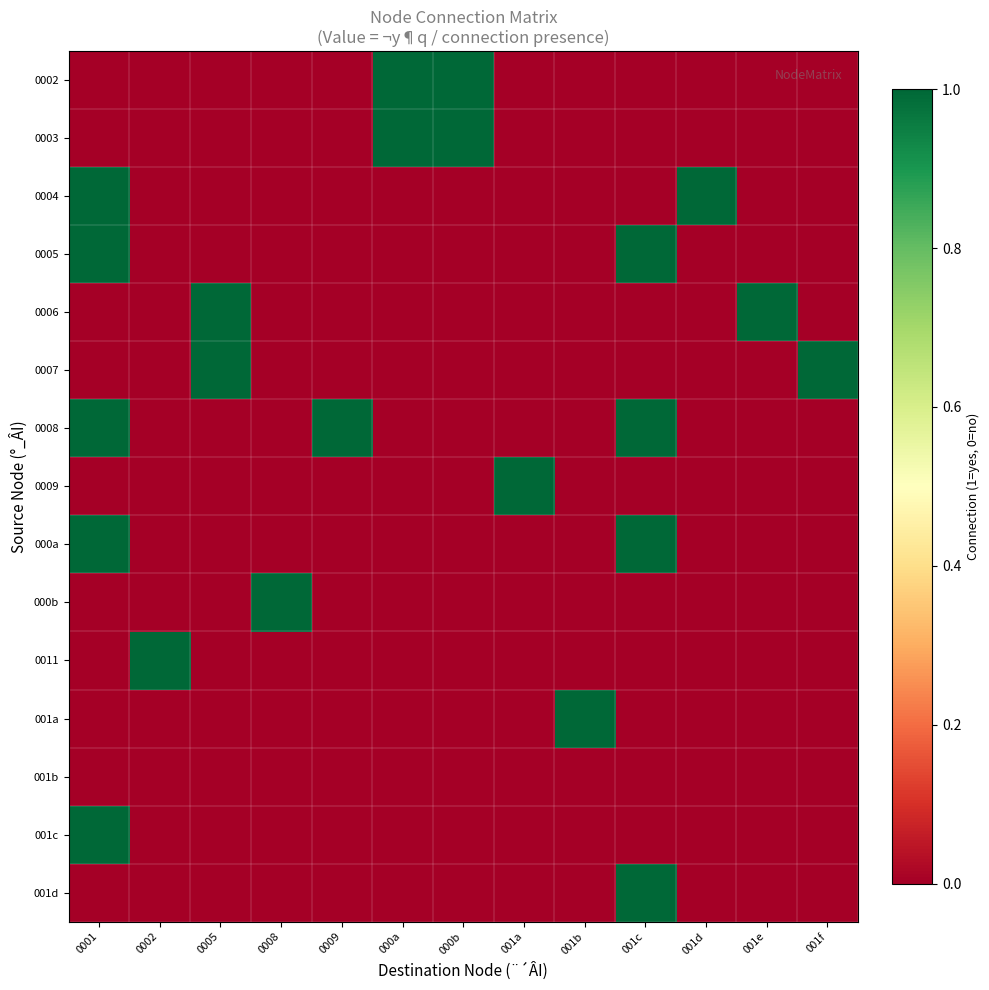

List the series in order of their peak value, highest first.

0002, 0003, 0004, 0005, 0006, 0007, 0008, 0009, 000a, 000b, 0011, 001a, 001c, 001d, 001b